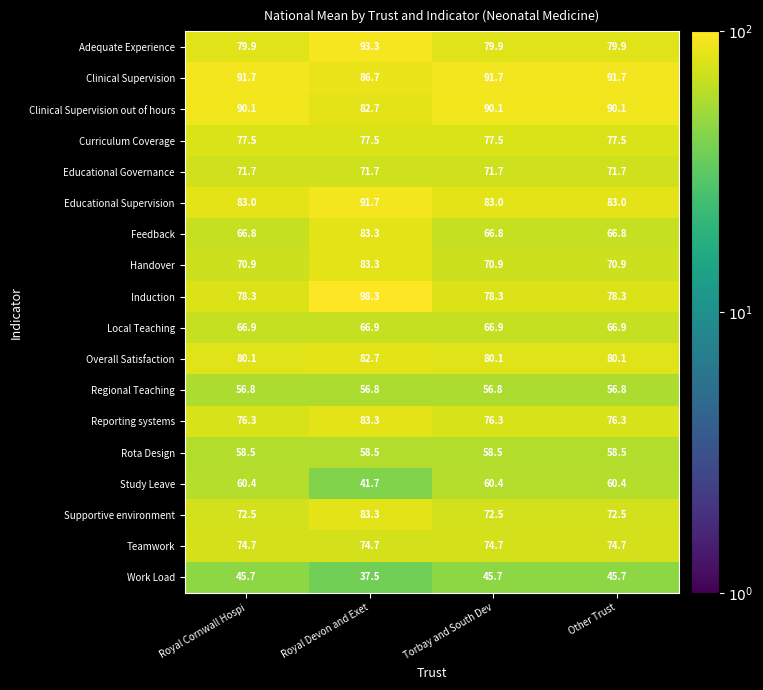

At how many categories does at least one series exceed 78?

4